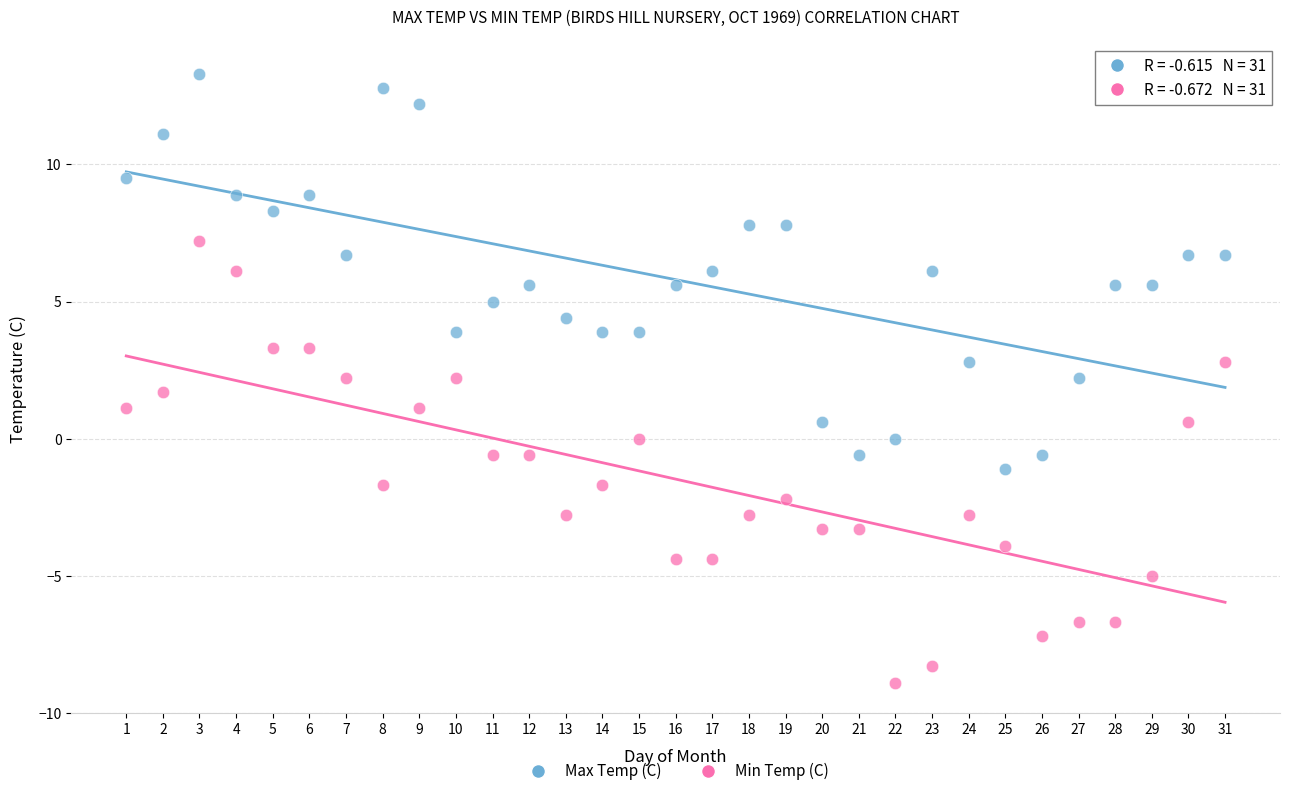

Across all data points, what is the range of X values (max minus min)?

30.0